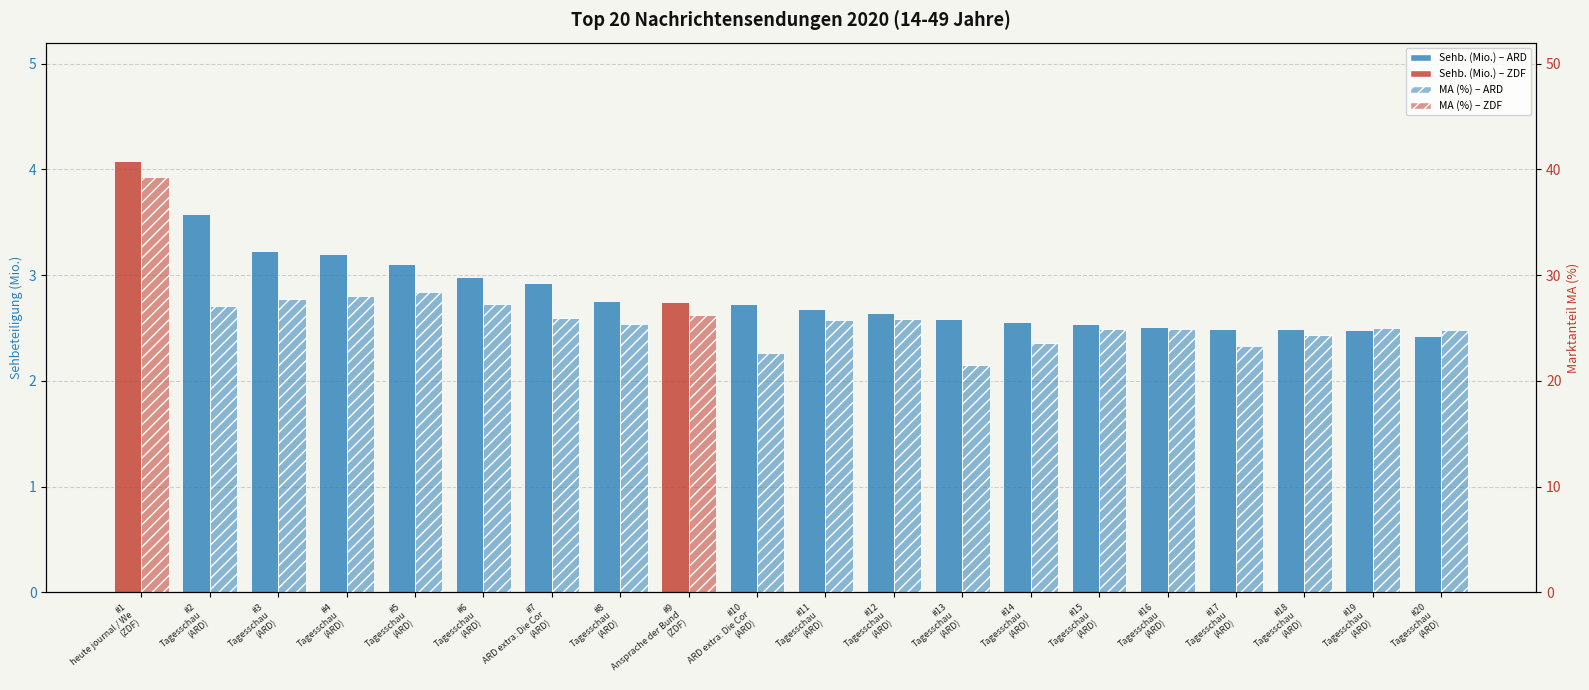

What is the sum of the Sehb. (Mio.) values at #11
Tagesschau
(ARD) and #13
Tagesschau
(ARD)?

5.3